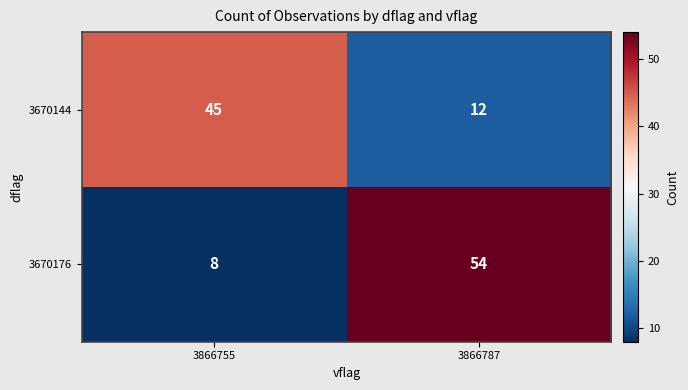

What is the total value across all series at 3866787?

66